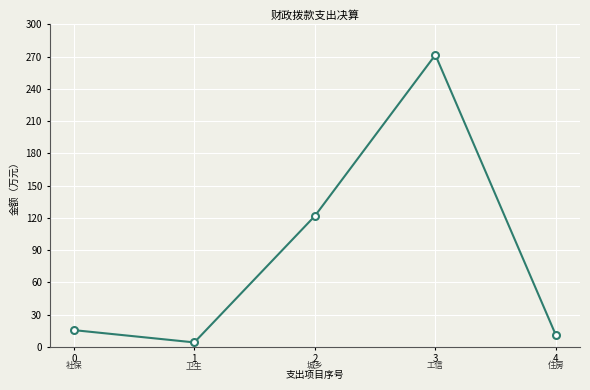

Where is the data nearest to the value 137?

2